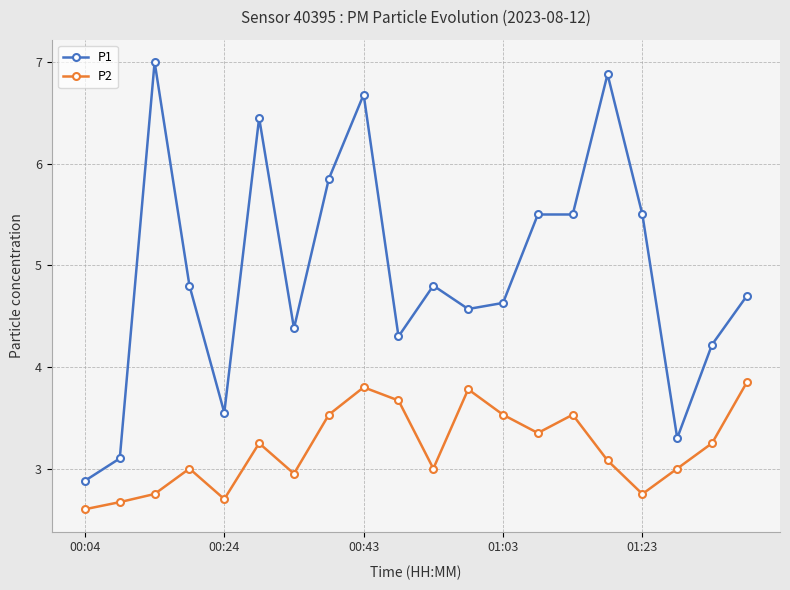

What is the minimum value shown in the chart?

2.6